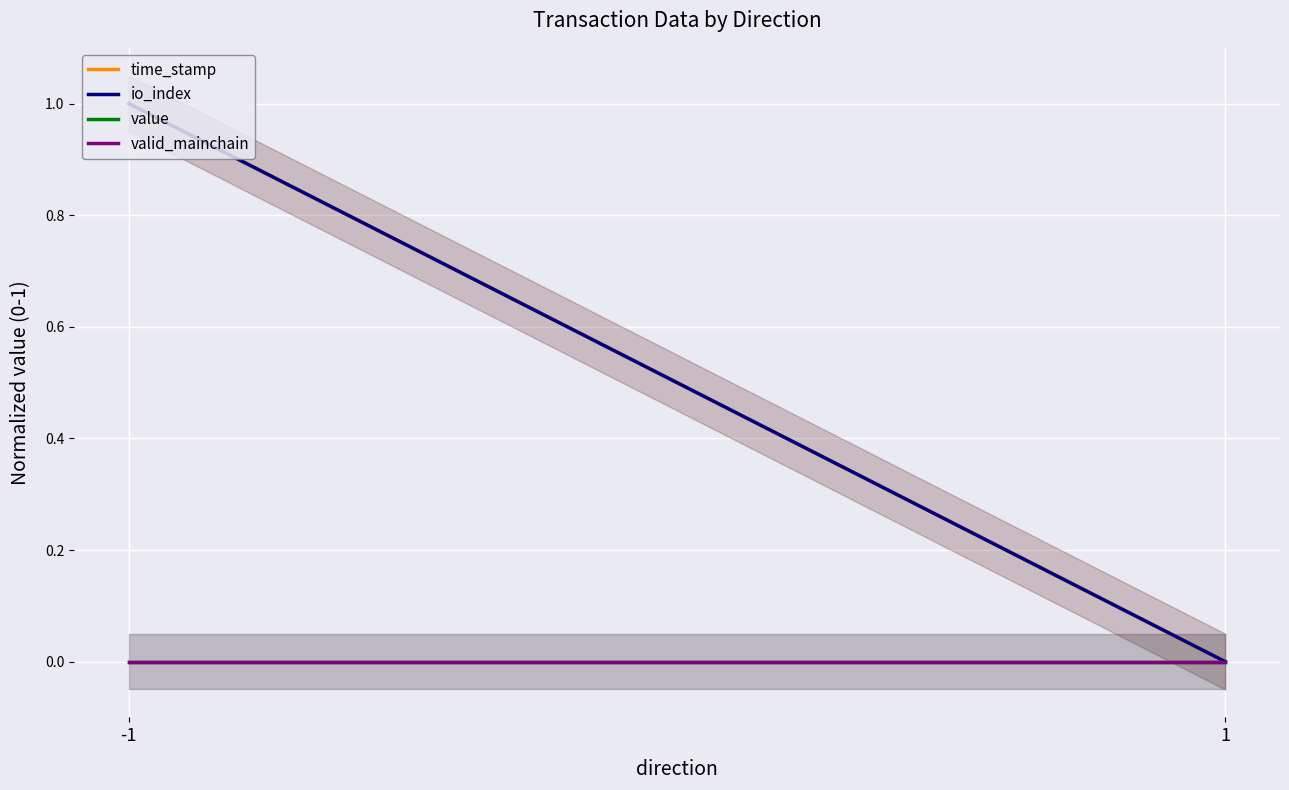

Reading right to left, extract all data points from this chart.

time_stamp: 0	1
io_index: 0	1
value: 0	0
valid_mainchain: 0	0